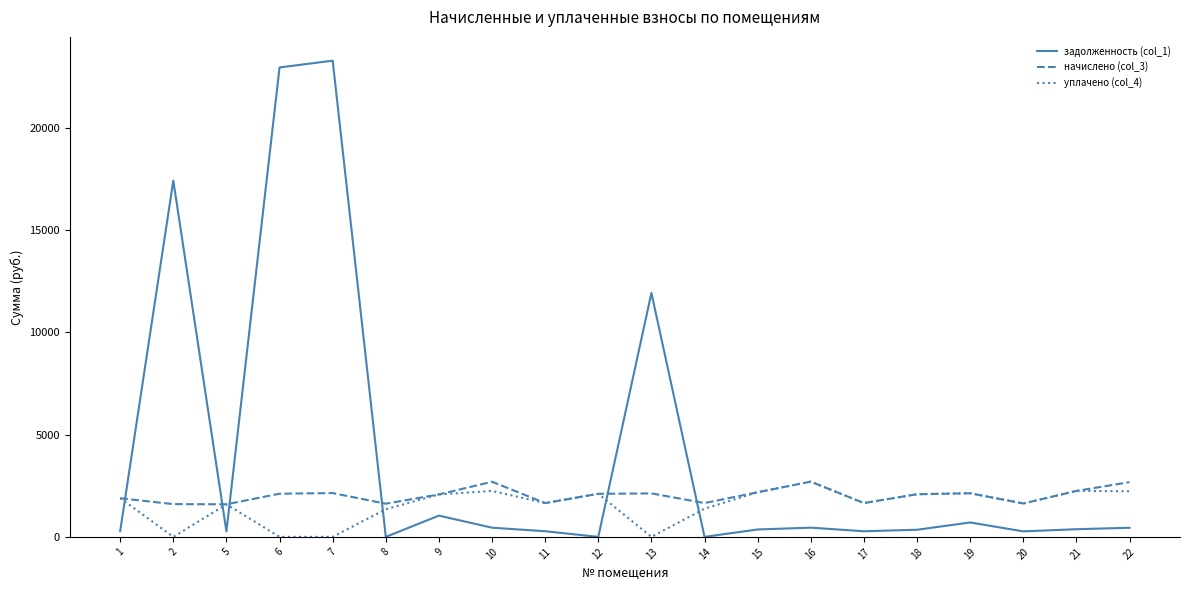

What is the highest value of the начислено (col_3) series?

2698.2